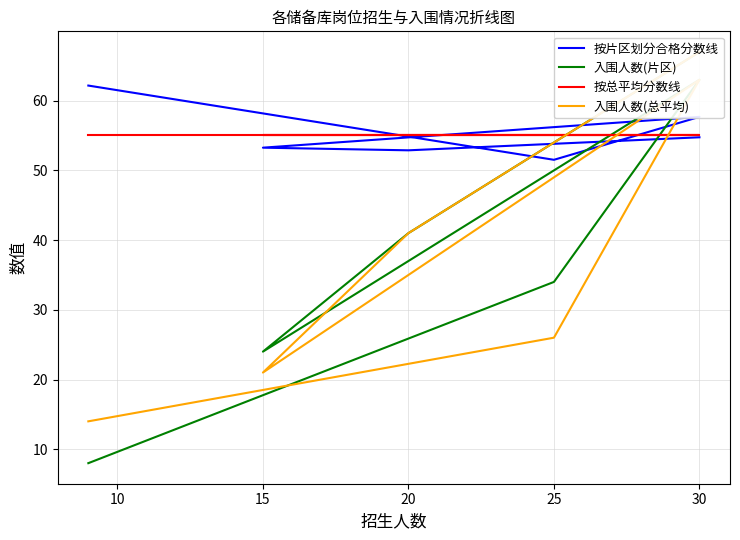

Is it true that 按总平均分数线 equals 79.4 at 30?

False